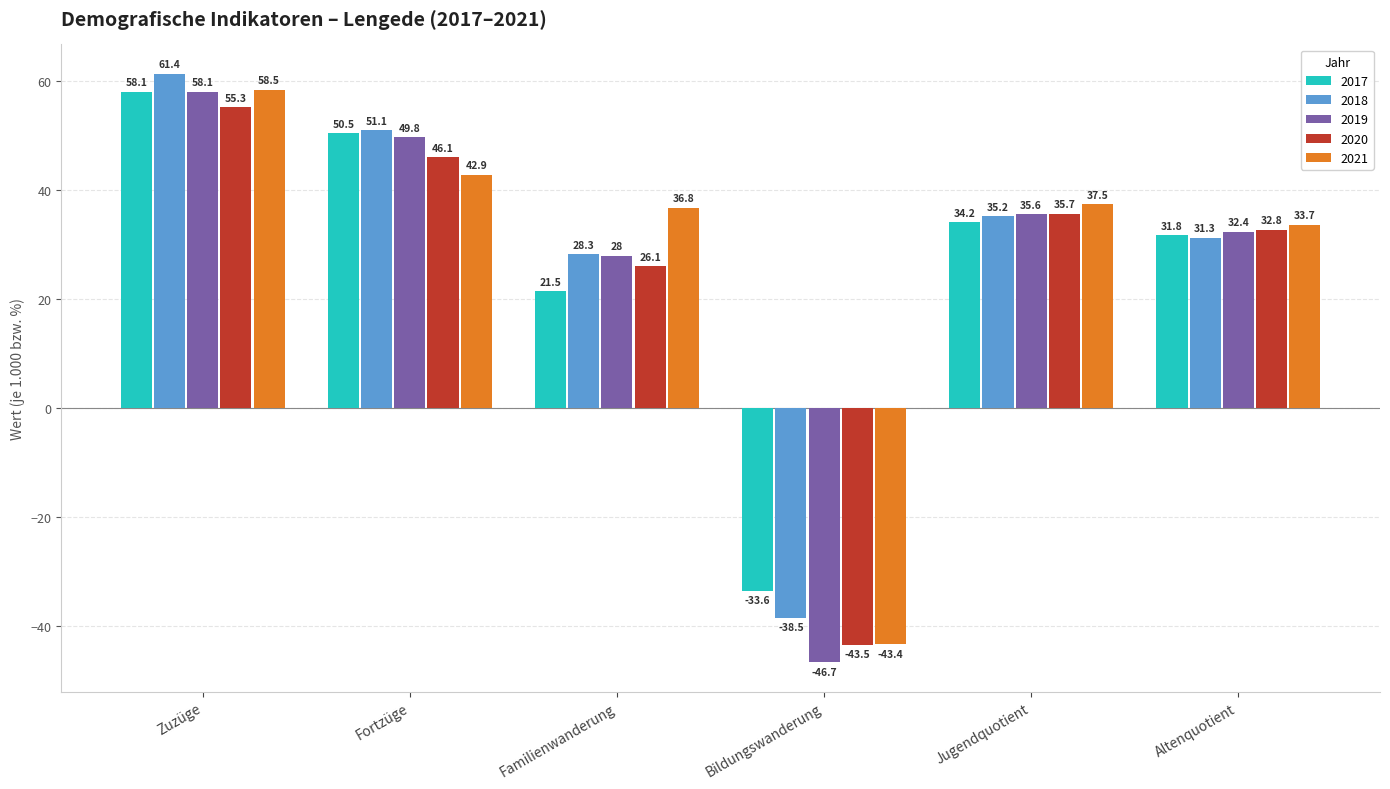

What is the label of the 3rd bar from the right?

Bildungswanderung